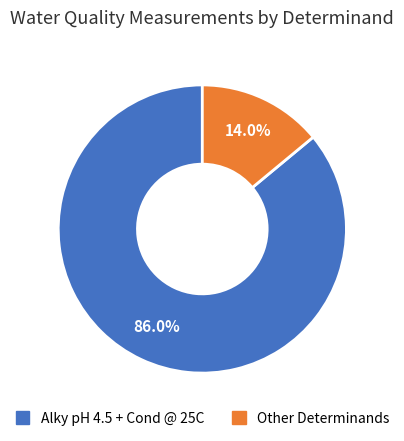

Is there a majority slice in this chart?

Yes